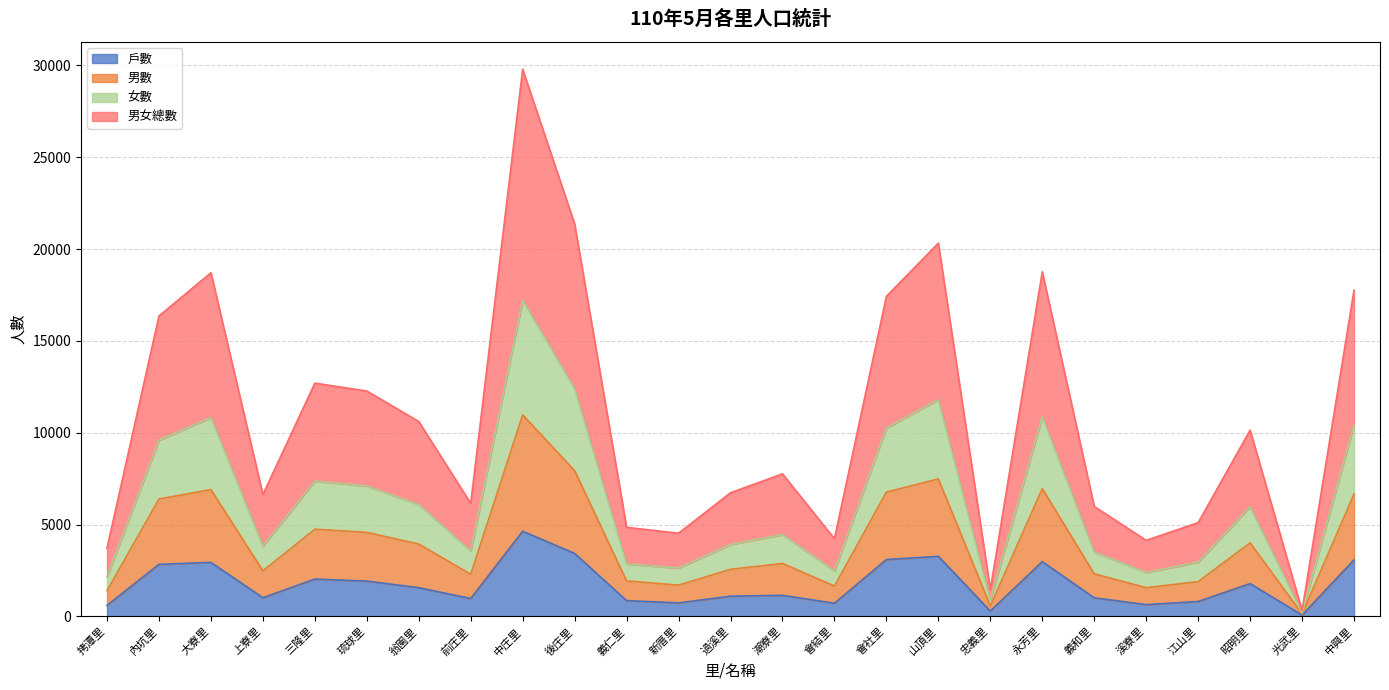

Is it true that 戶數 equals 733 at 新厝里?

True